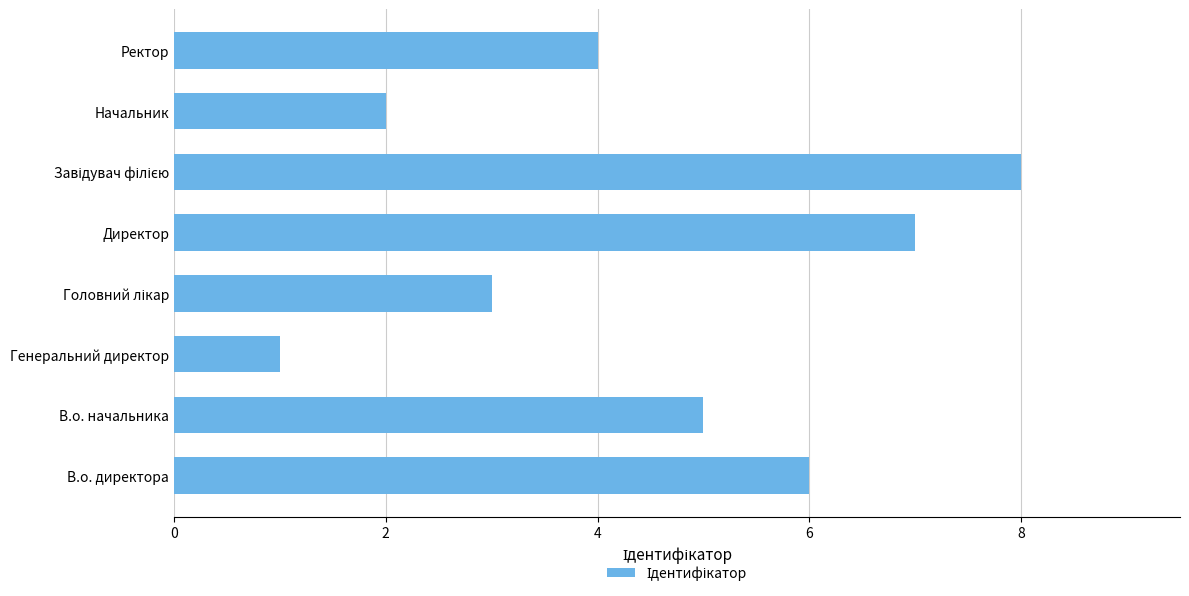

At which label is the value closest to 4?

Ректор